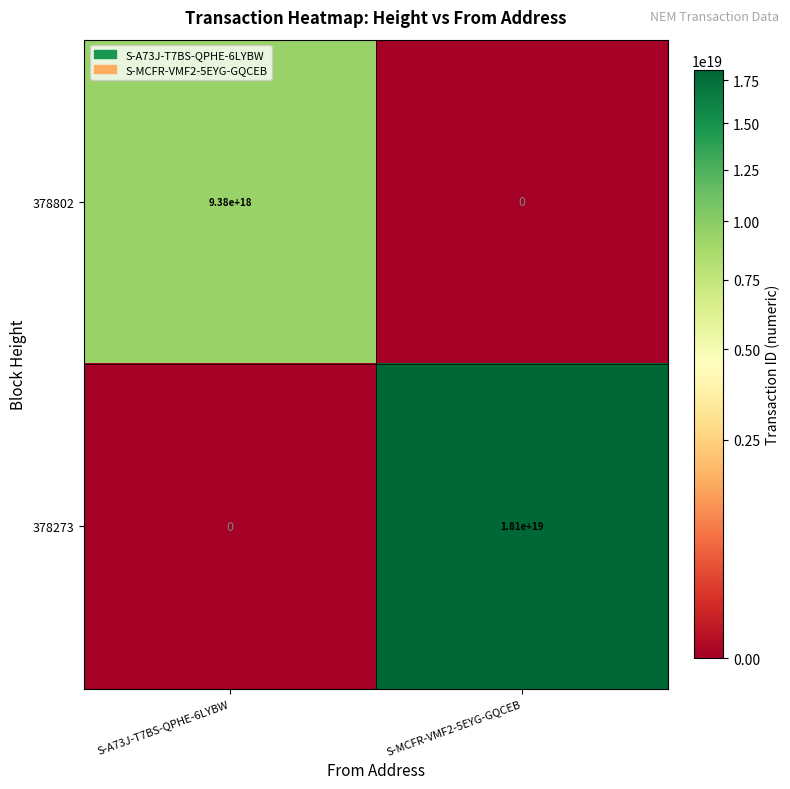

Rank the series by their average value, from lowest to highest.

378802, 378273